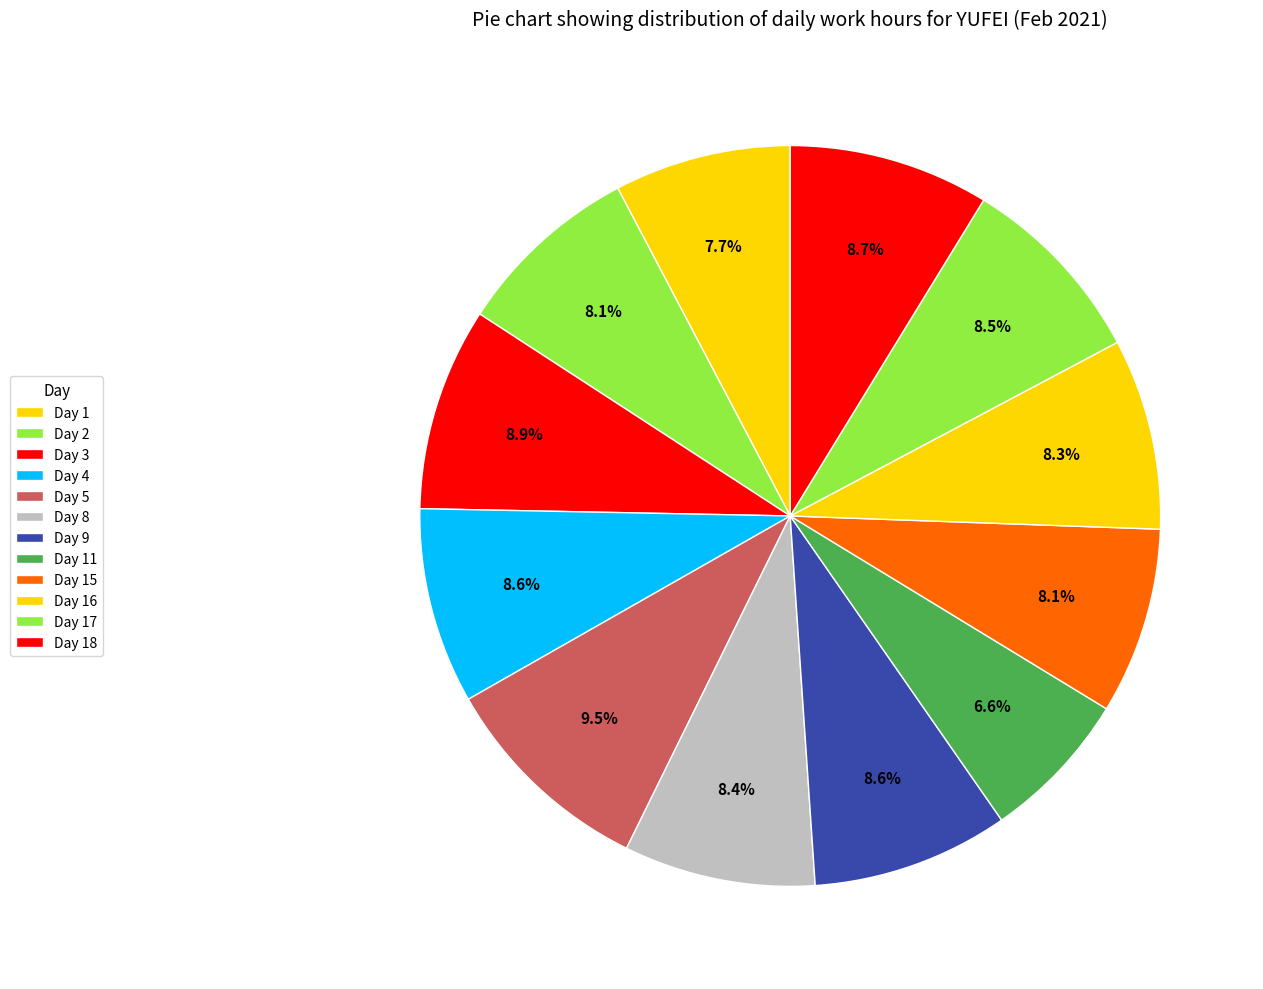

How many slices are in this pie chart?

12